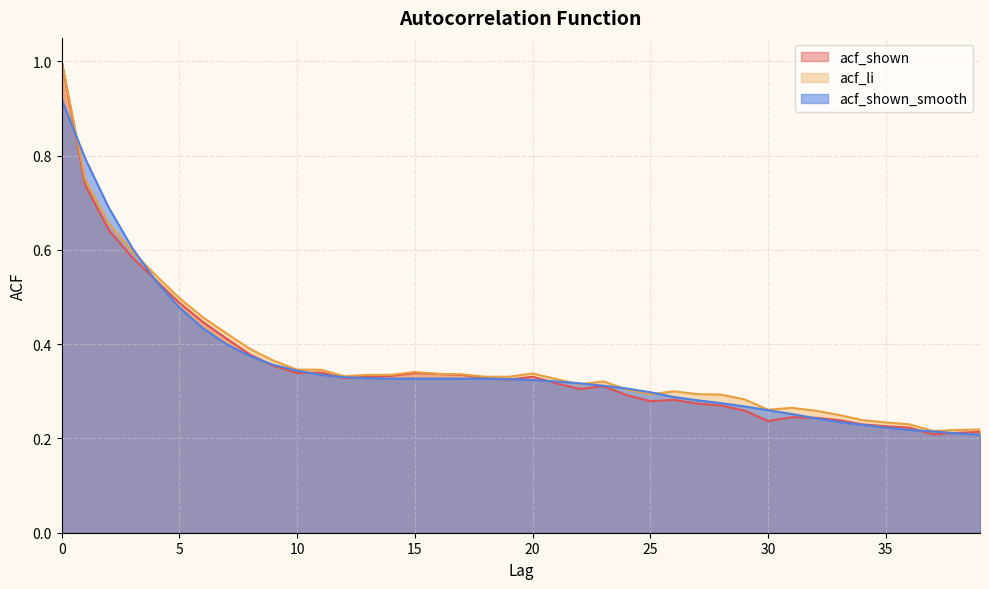

What is the total value across all series at 14?

1.0